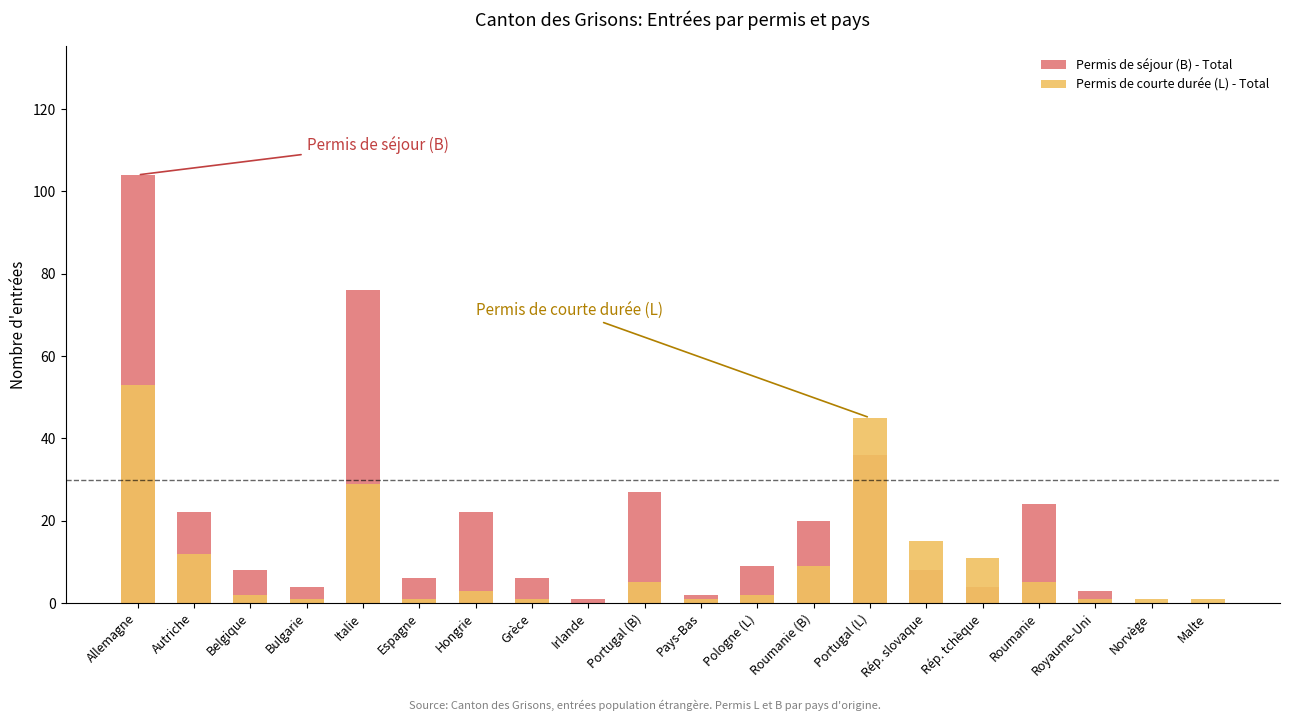

List the series in order of their overall mean, highest first.

Permis de séjour (B) - Total, Permis de courte durée (L) - Total